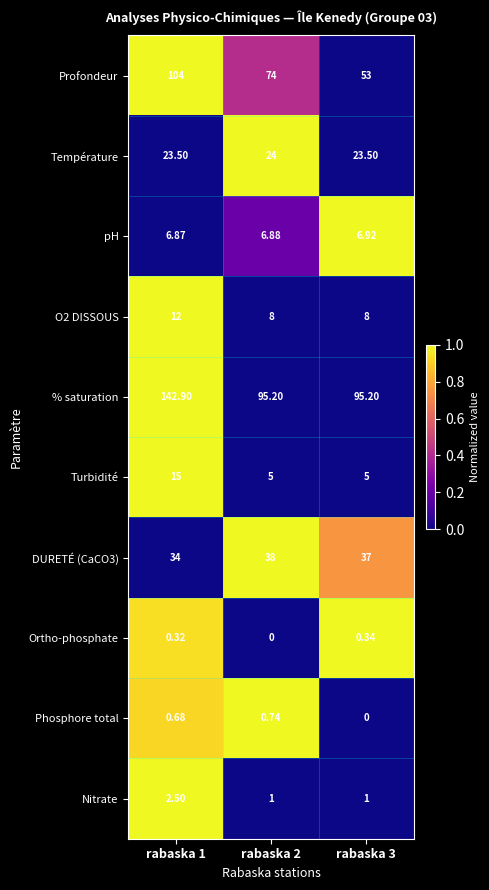

Between rabaska 1 and rabaska 3, which series saw the biggest shift?

Profondeur